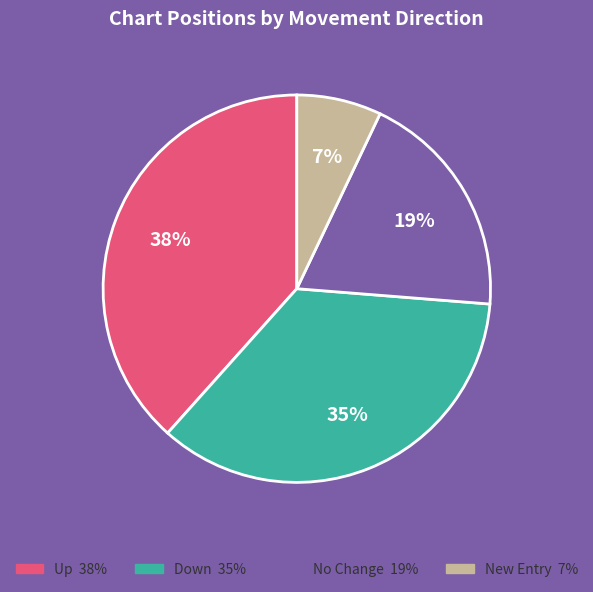

Is there any slice that represents more than half of the pie?

No